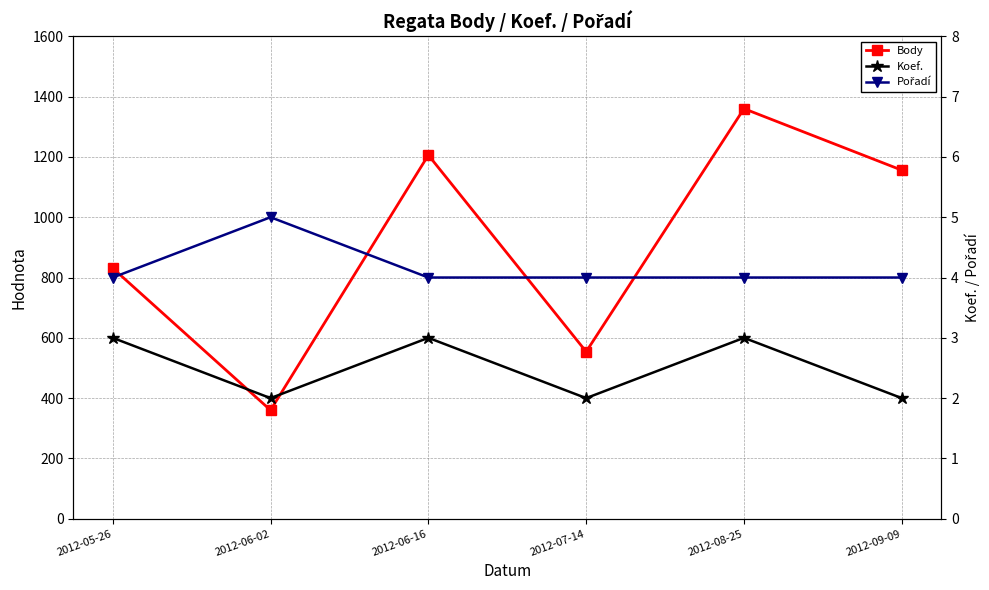

True or false: Pořadí has more than 0 points higher than both neighbors.

True